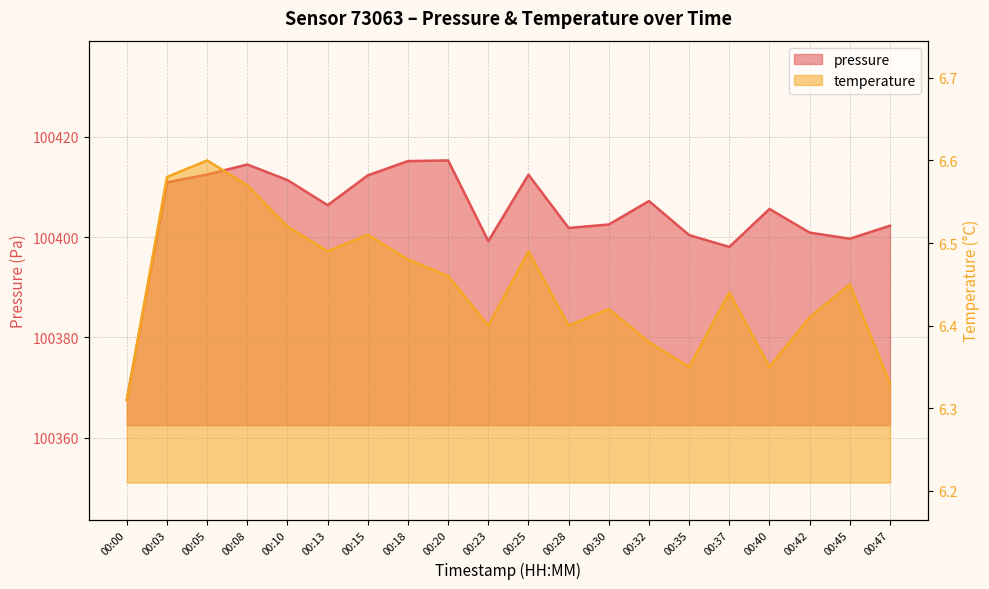

What is the minimum value for temperature?

6.3